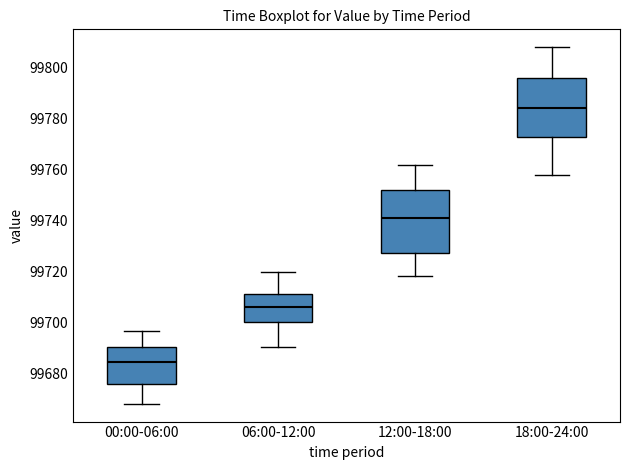

Reading left to right, read every box against the y-axis: the position of its median line, the range the box covers, and the ends of its whiskers. The values are not printed on the chart, so give them approximately, as read against the axis.

00:00-06:00: median 99684, box 99676 to 99690, whiskers 99668 to 99696
06:00-12:00: median 99706, box 99700 to 99712, whiskers 99690 to 99720
12:00-18:00: median 99742, box 99728 to 99752, whiskers 99718 to 99762
18:00-24:00: median 99784, box 99772 to 99796, whiskers 99758 to 99808